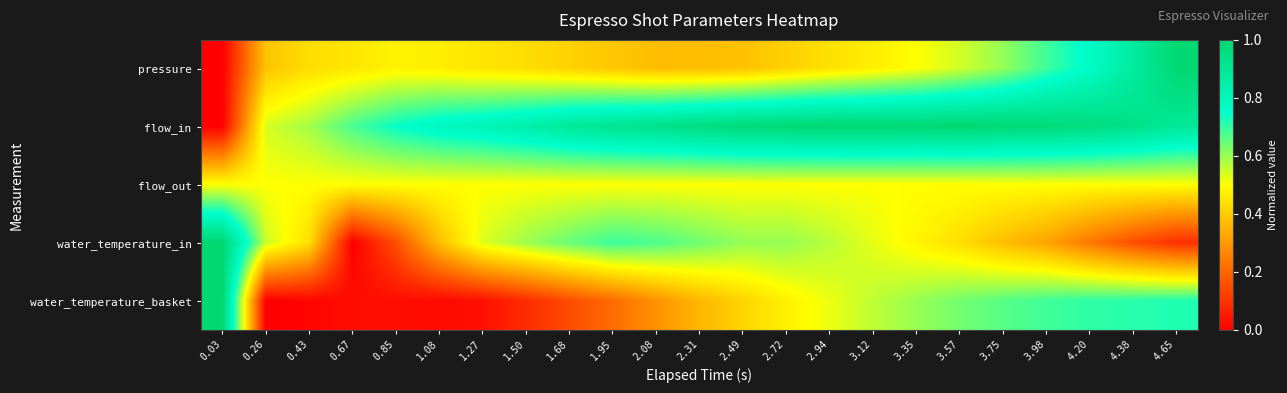

Between 1.08 and 4.38, which is larger?

4.38